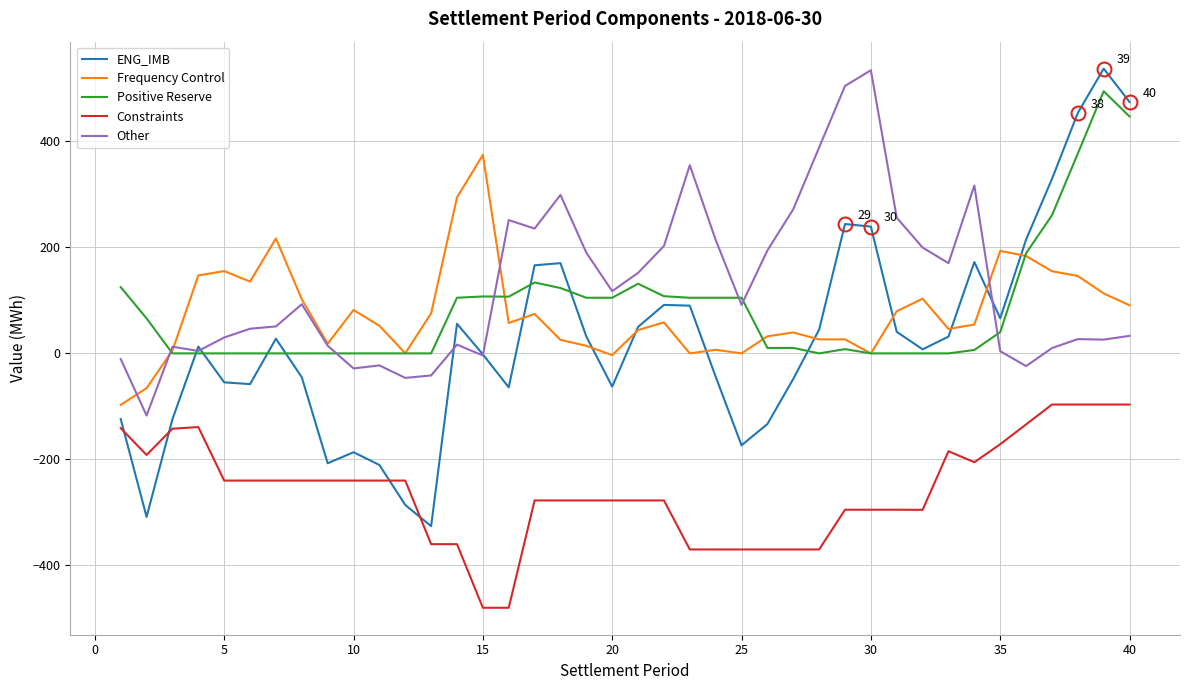

What is the maximum value for Positive Reserve?

494.6